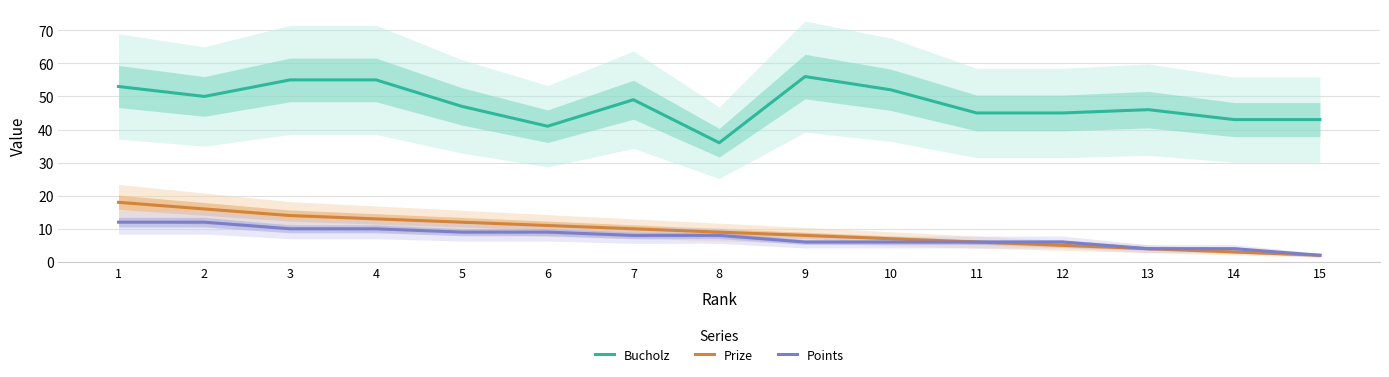

The Bucholz series shows 36 at 8. True or false?

True